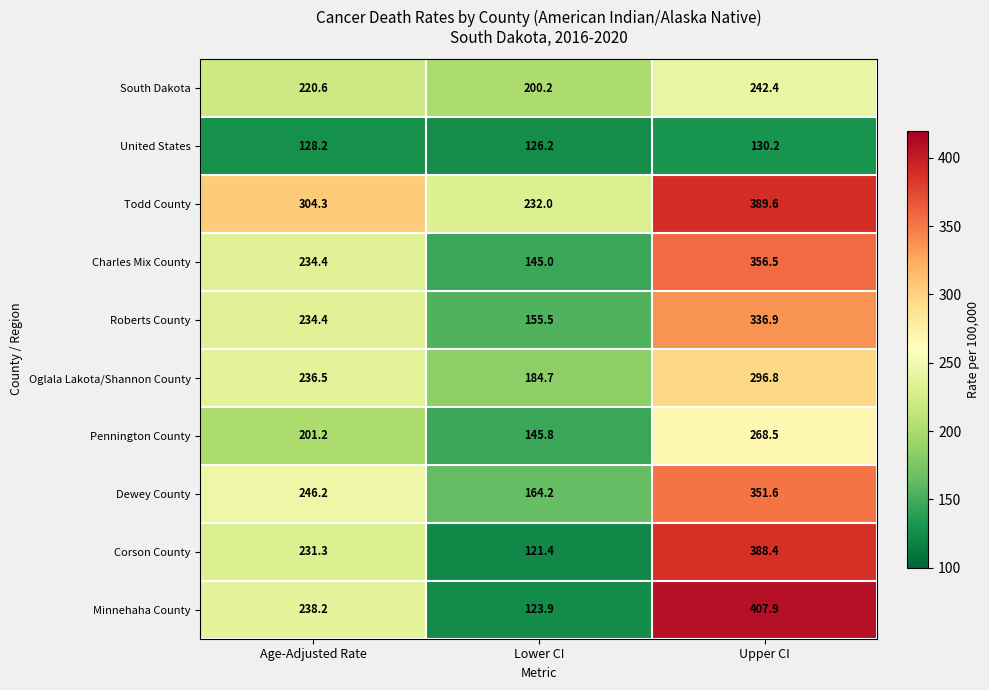

The value of Charles Mix County at Upper CI is 356.5. True or false?

True